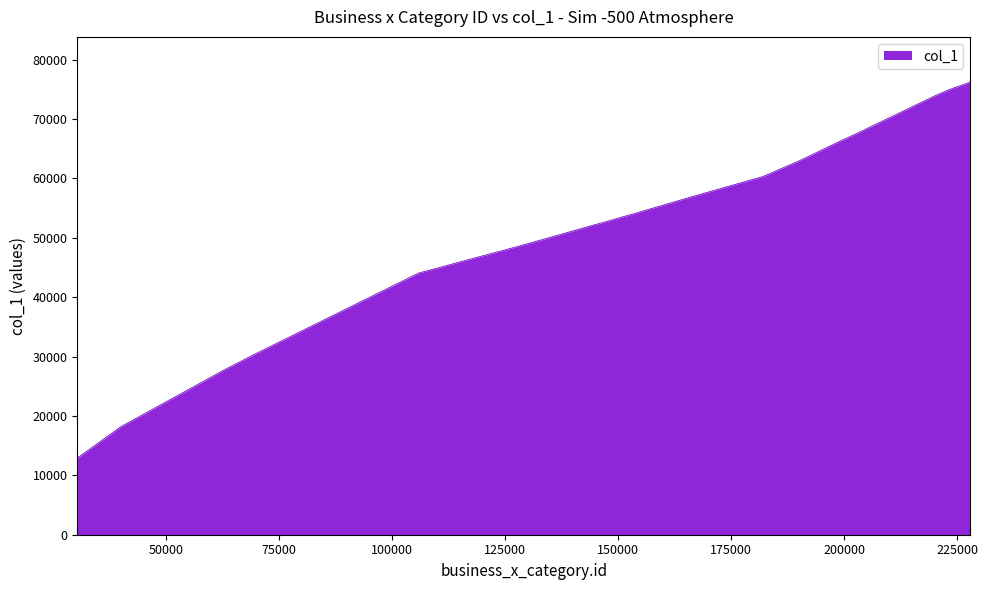

What is the smallest value displayed?

12928